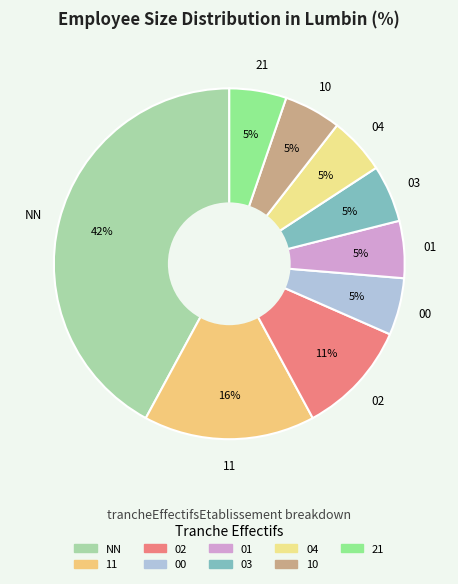

To the nearest percent, what portion does 01 represent?

5%